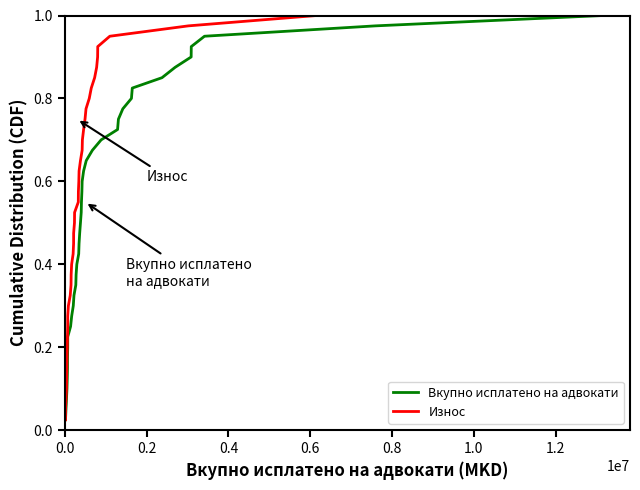

True or false: Вкупно исплатено на адвокати has more than 1 interior local peaks.

False